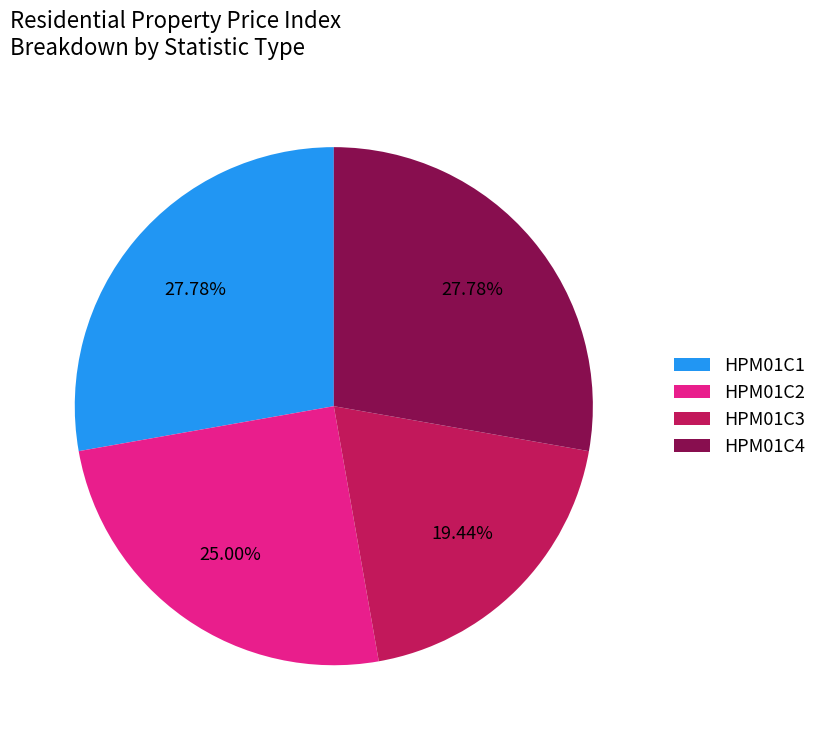

Is HPM01C4 the majority of the pie?

No